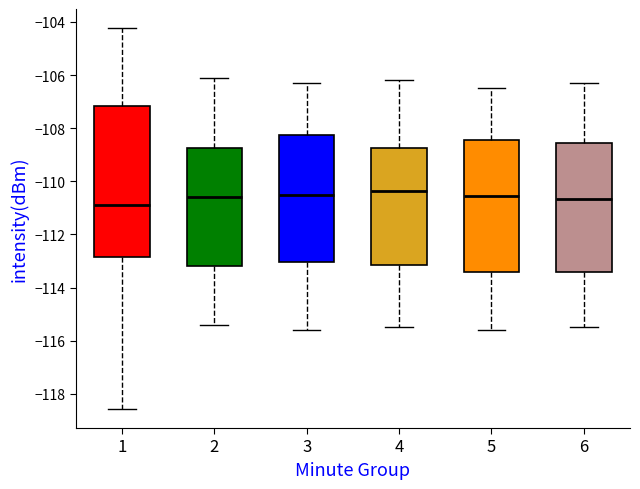

Comparing the boxes themselves (not the whiskers), which one is the tallest?

1